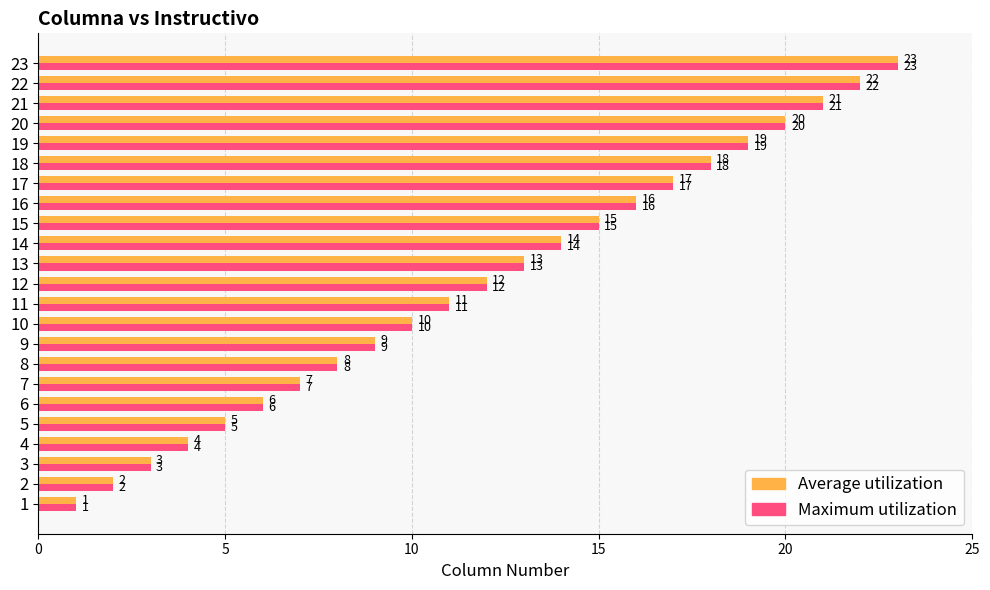

At which label is Average utilization closest to 12?

12